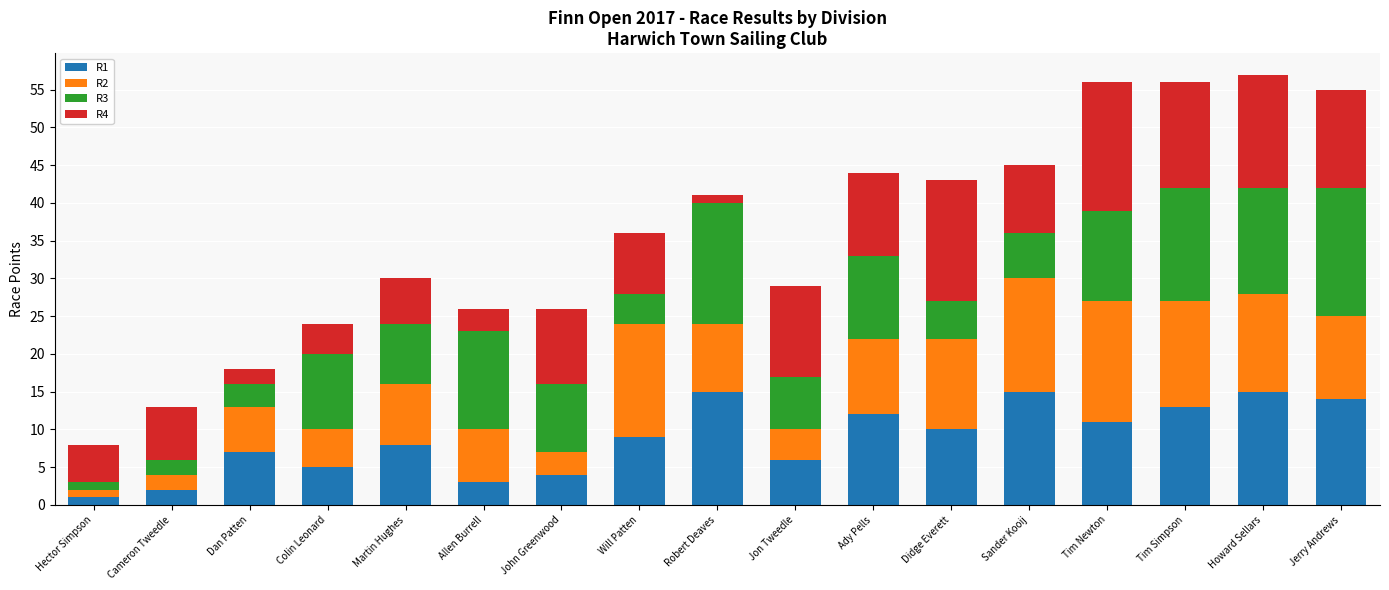

Are the bars horizontal?

No